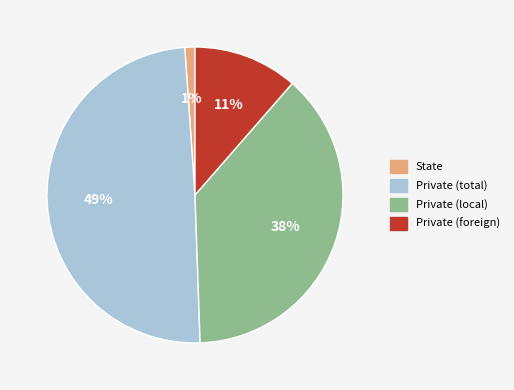

Which slice is the smallest?

State